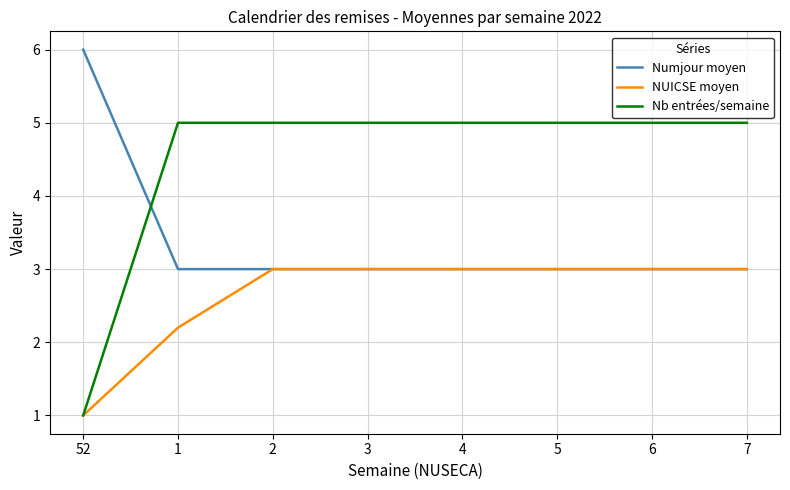

What is the lowest value of the Nb entrées/semaine series?

1.0